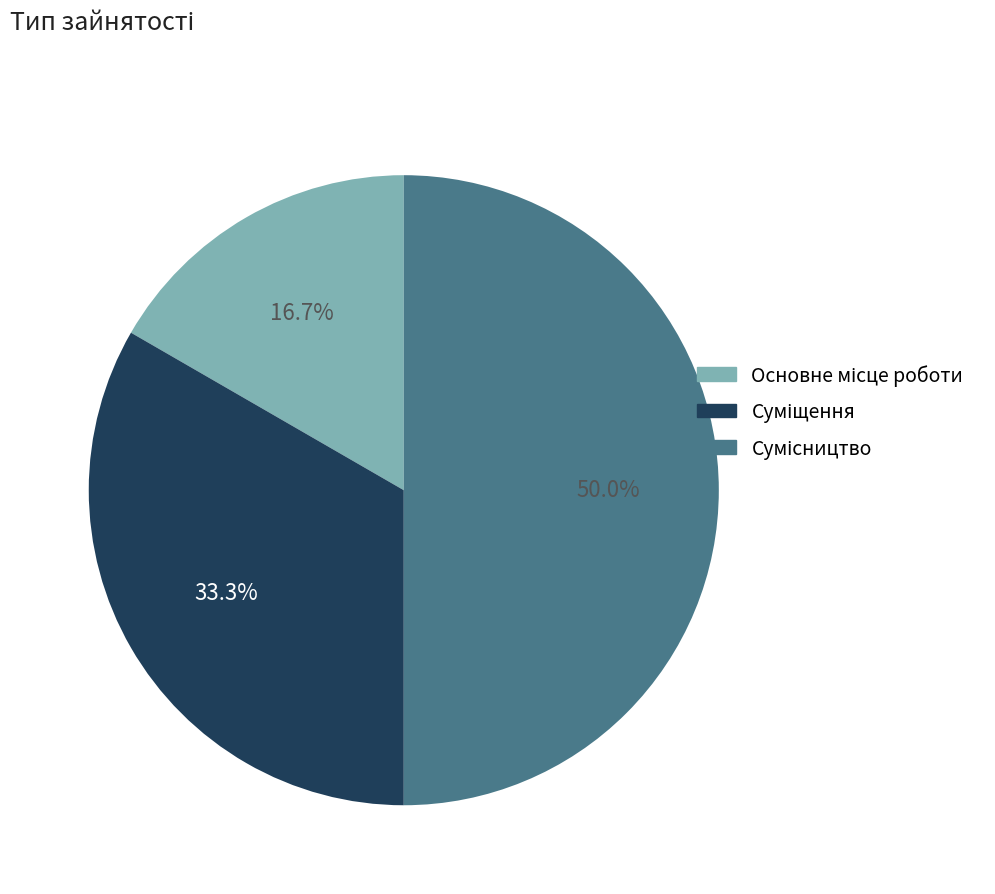

How many slices are in this pie chart?

3